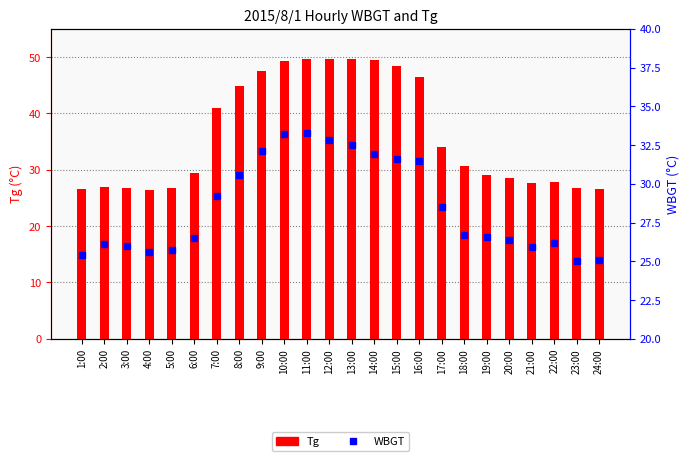

Reading left to right, extract all data points from this chart.

Tg: 1:00=26.6	2:00=27.0	3:00=26.8	4:00=26.4	5:00=26.8	6:00=29.5	7:00=41.0	8:00=44.9	9:00=47.5	10:00=49.3	11:00=49.6	12:00=49.7	13:00=49.7	14:00=49.4	15:00=48.4	16:00=46.4	17:00=34.0	18:00=30.6	19:00=29.0	20:00=28.5	21:00=27.7	22:00=27.8	23:00=26.7	24:00=26.6
WBGT: 1:00=25.4	2:00=26.1	3:00=26.0	4:00=25.6	5:00=25.7	6:00=26.5	7:00=29.2	8:00=30.6	9:00=32.1	10:00=33.2	11:00=33.3	12:00=32.8	13:00=32.5	14:00=31.9	15:00=31.6	16:00=31.5	17:00=28.5	18:00=26.7	19:00=26.6	20:00=26.4	21:00=25.9	22:00=26.2	23:00=25.0	24:00=25.1